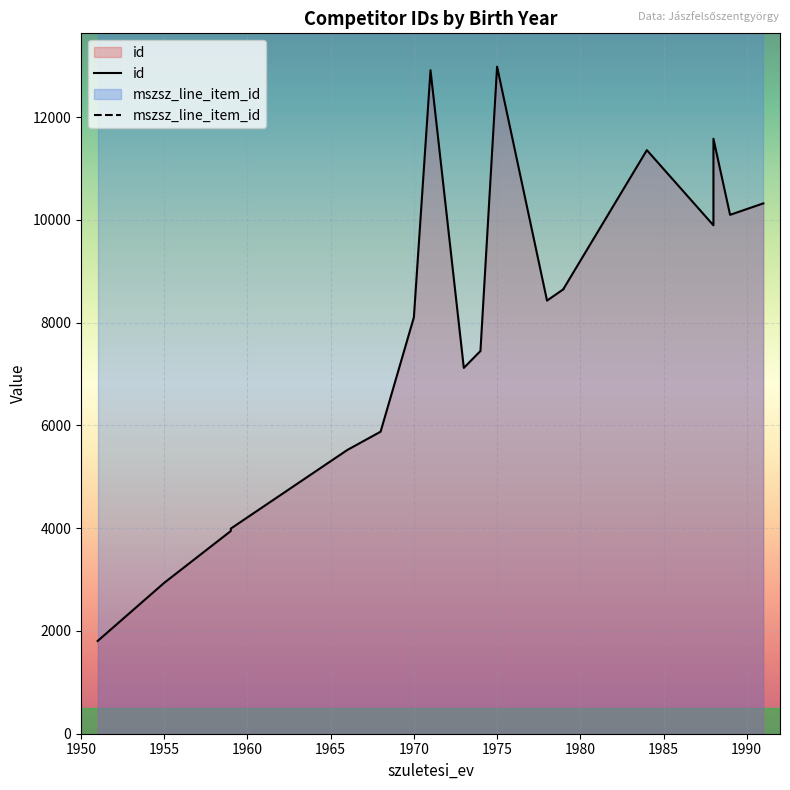

How many lines are shown in the chart?

2